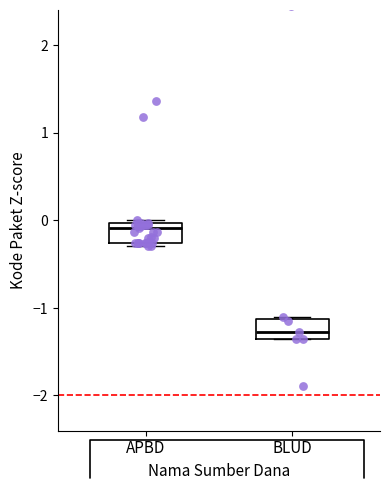

Reading left to right, read every box against the y-axis: the position of its median line, the range the box covers, and the ends of its whiskers. The values are not printed on the chart, so give them approximately, as read against the axis.

APBD: median -0.1, box -0.3 to 0.0, whiskers -0.3 (just below the box's lower edge) to 0.0 (just above the box's upper edge)
BLUD: median -1.3, box -1.4 to -1.1, whiskers -1.4 to -1.1